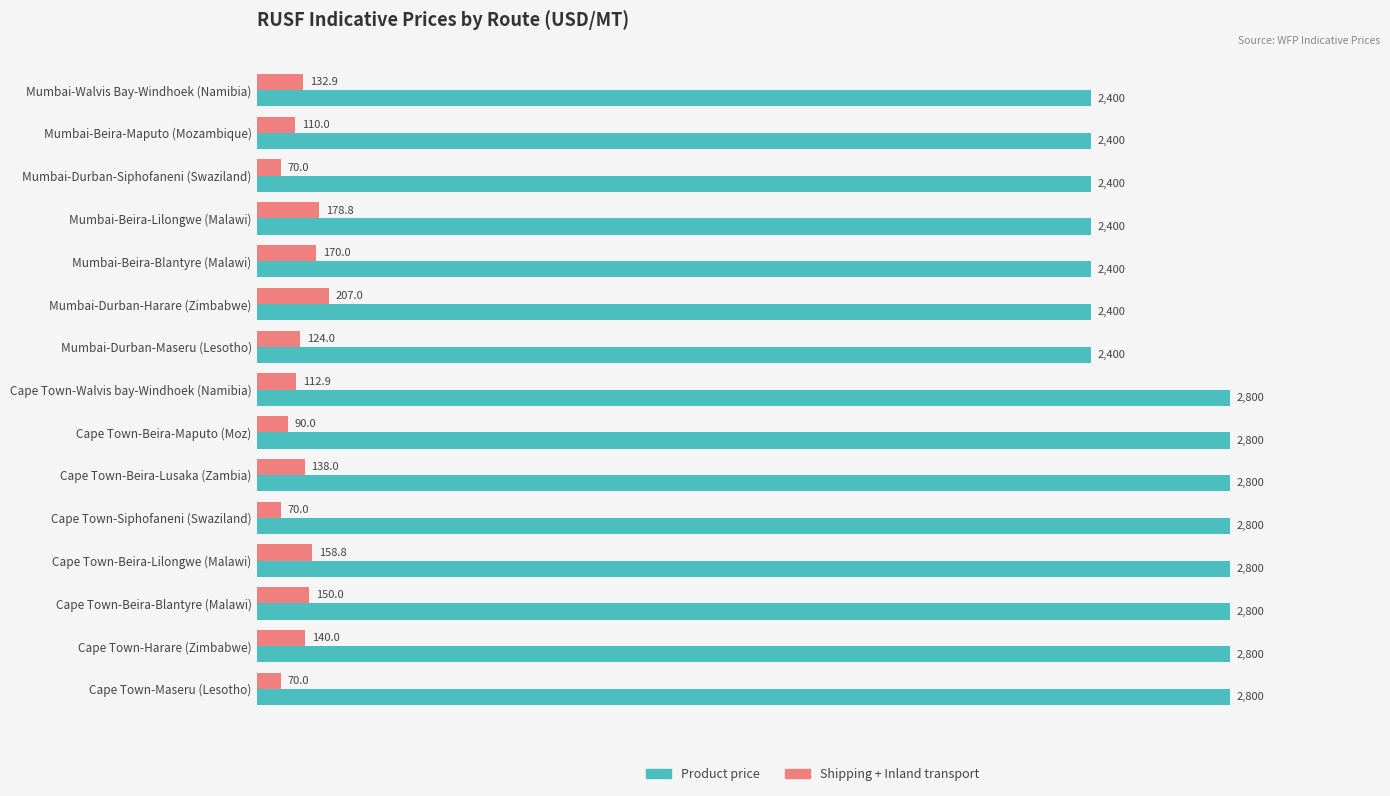

What is the maximum value for Product price?

2800.0